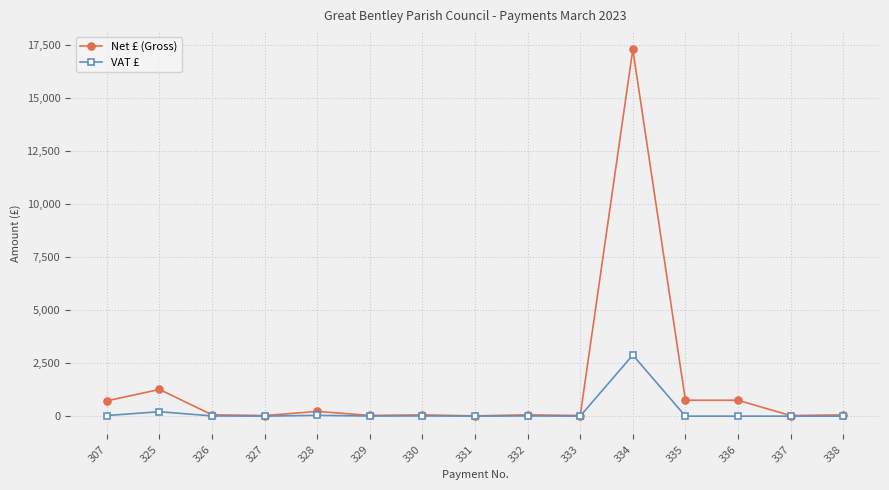

What is the value of the Net £ (Gross) point at the 12th from the left?

750.0